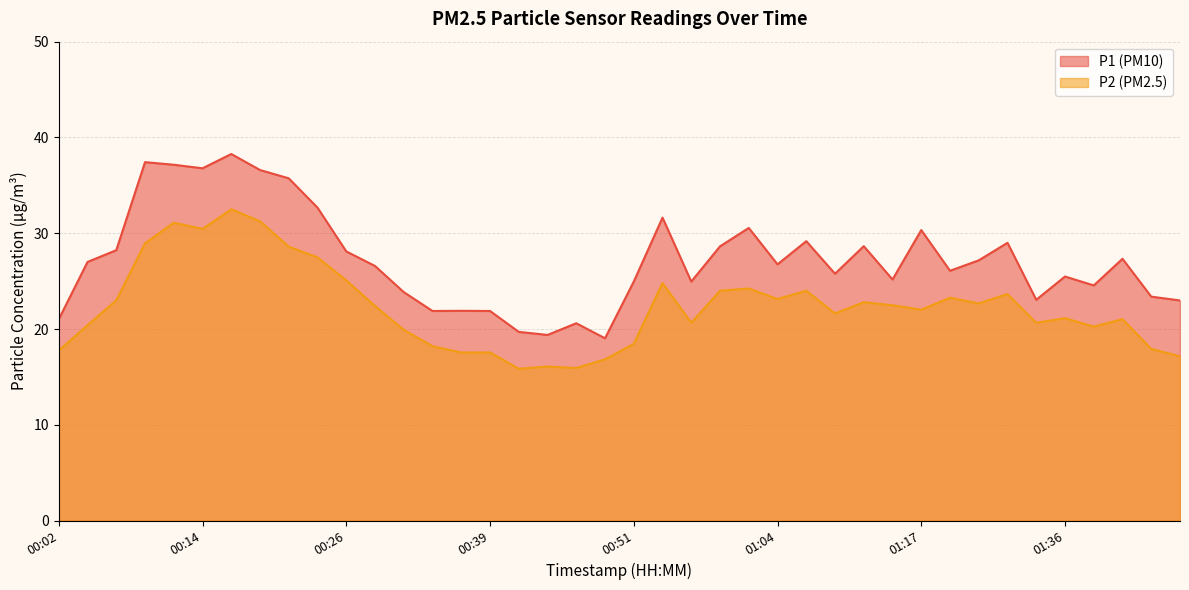

What is the total value across all series at 00:29?

49.0